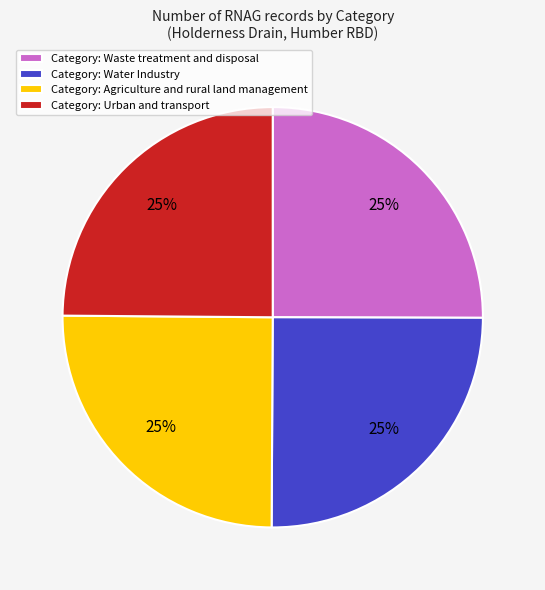

Is there a majority slice in this chart?

No